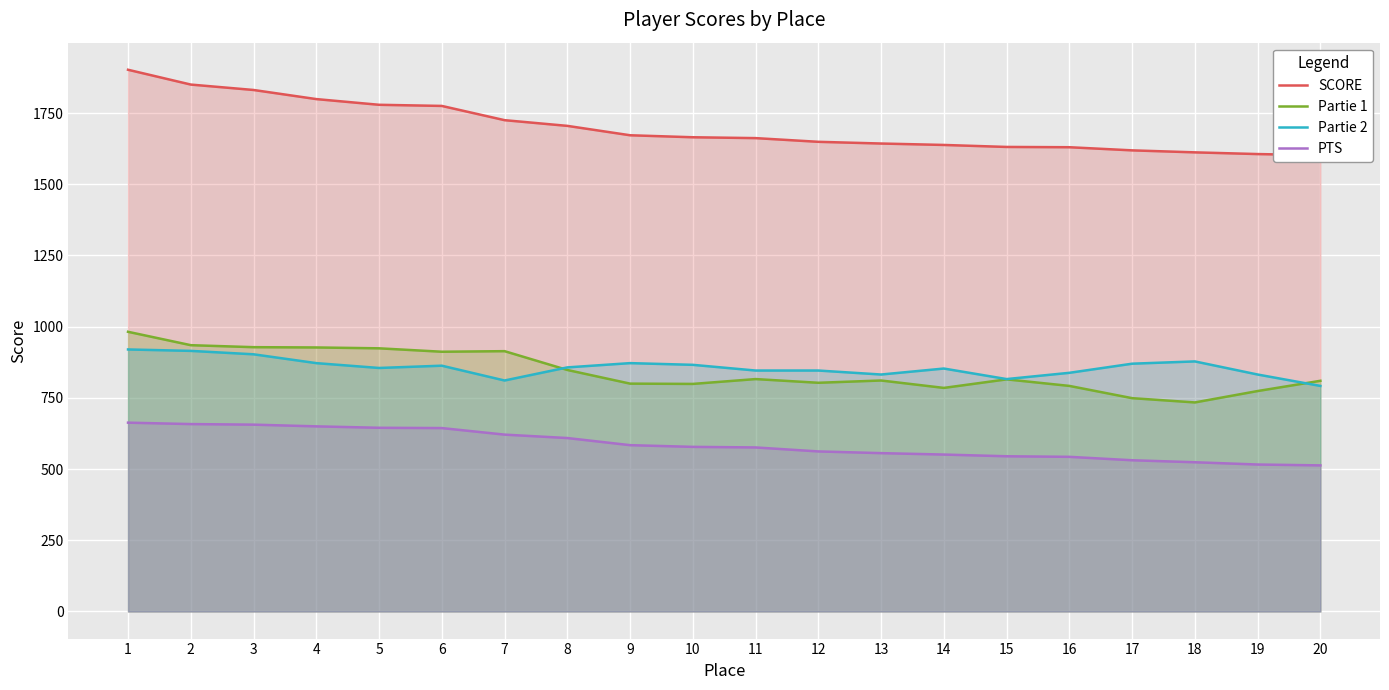

Does the chart display data point markers on the line(s)?

No